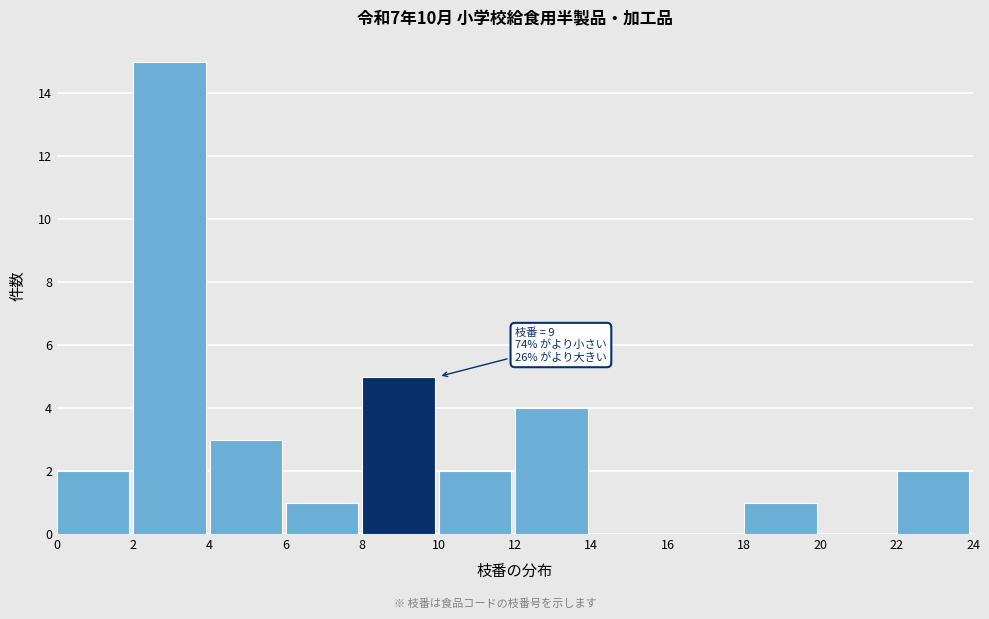

Over which range of the x-axis is the bar tallest?

2 to 4